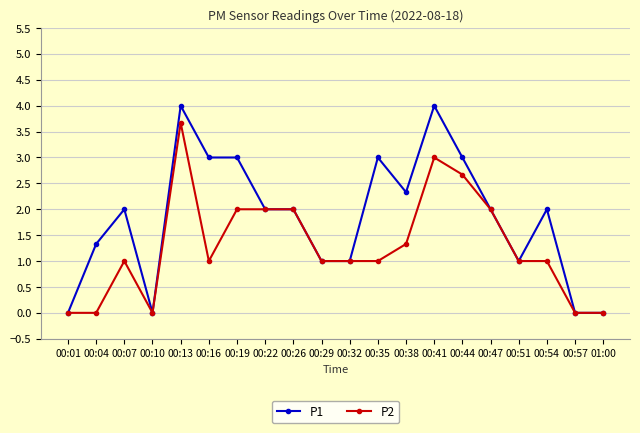

Which series has the largest total across all categories?

P1